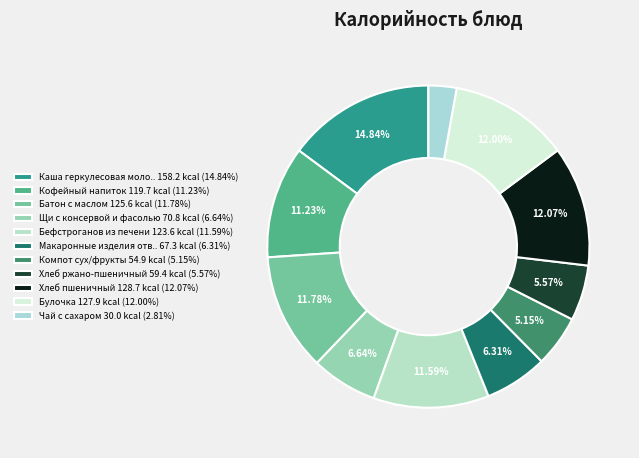

How many slices are in this pie chart?

11